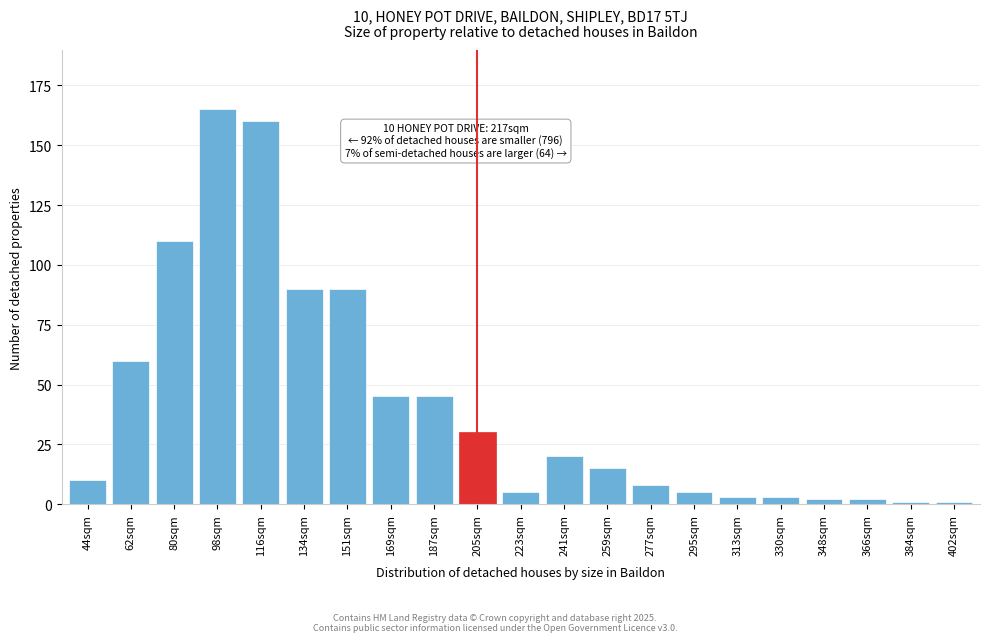

Reading left to right, what are all the values shown in this chart?

44sqm=10	62sqm=60	80sqm=110	98sqm=165	116sqm=160	134sqm=90	151sqm=90	169sqm=45	187sqm=45	205sqm=30	223sqm=5	241sqm=20	259sqm=15	277sqm=8	295sqm=5	313sqm=3	330sqm=3	348sqm=2	366sqm=2	384sqm=1	402sqm=1